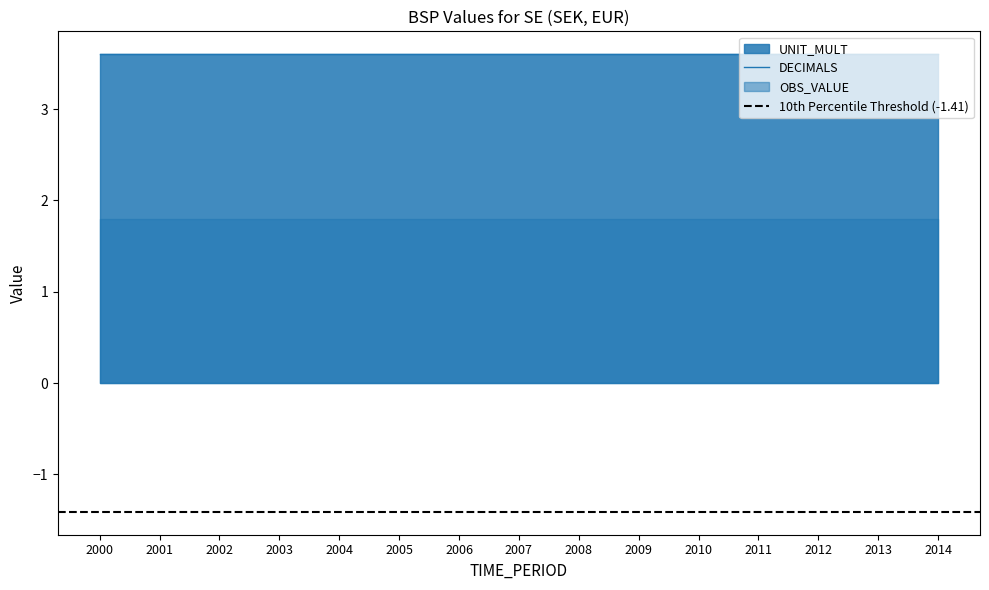

At which category is the sum across all series the highest?

2000